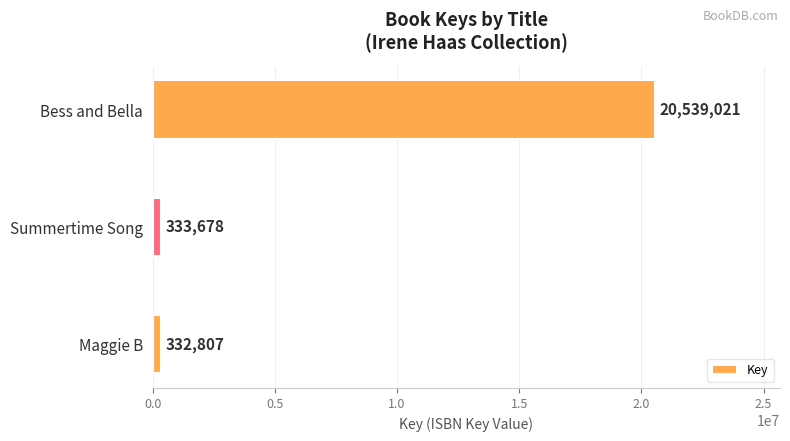

How many bars are there in total?

3